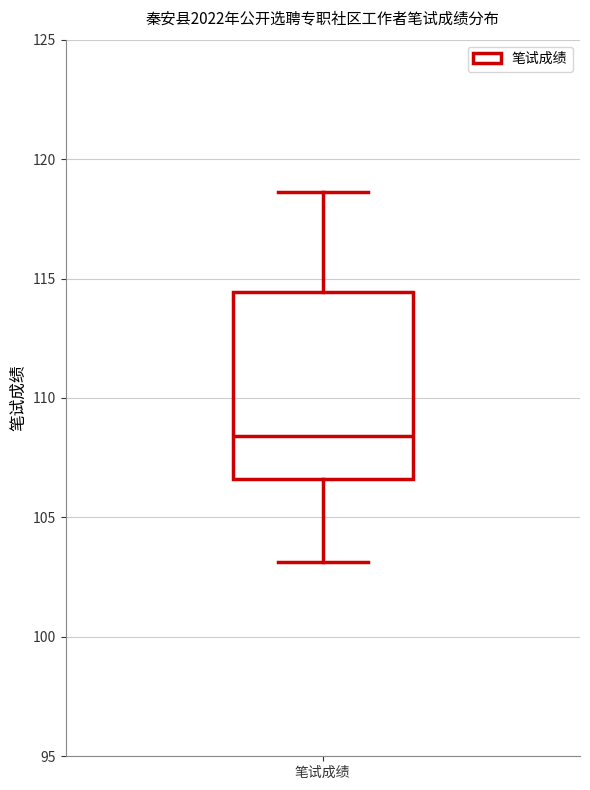

Transcribe this box plot: give where the median line is, the range the box spans, and where the two whiskers end, as read against the y-axis. The values are not printed on the chart, so give them approximately, as read against the axis.

median 108.5, box 106.5 to 114.5, whiskers 103.0 to 118.5